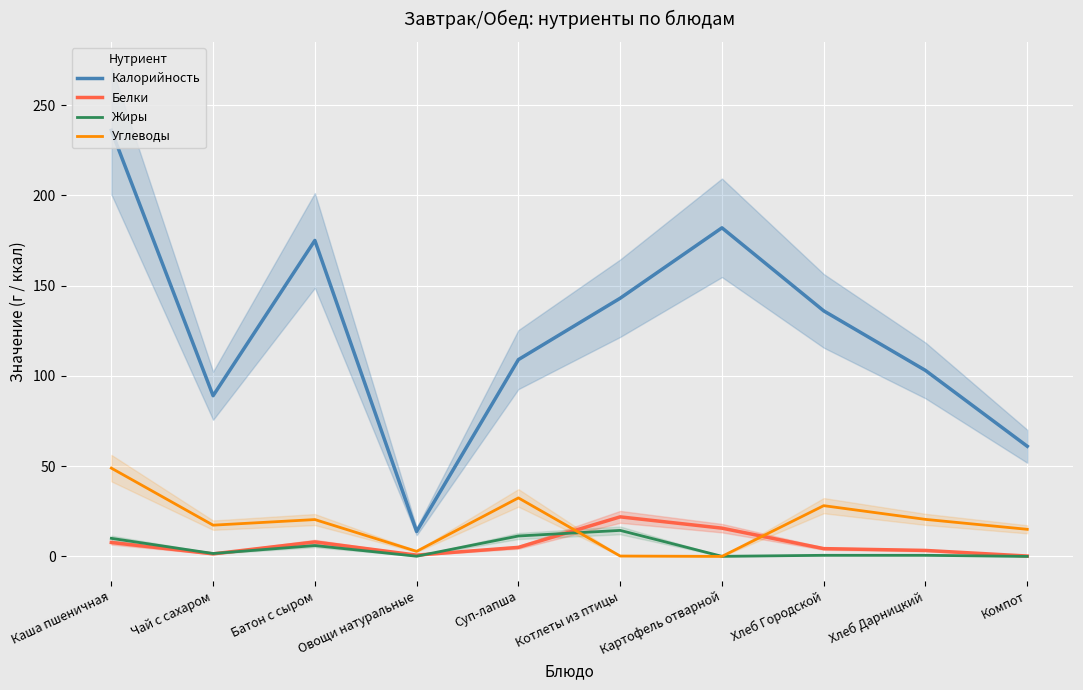

True or false: Калорийность and Углеводы cross at least once.

False